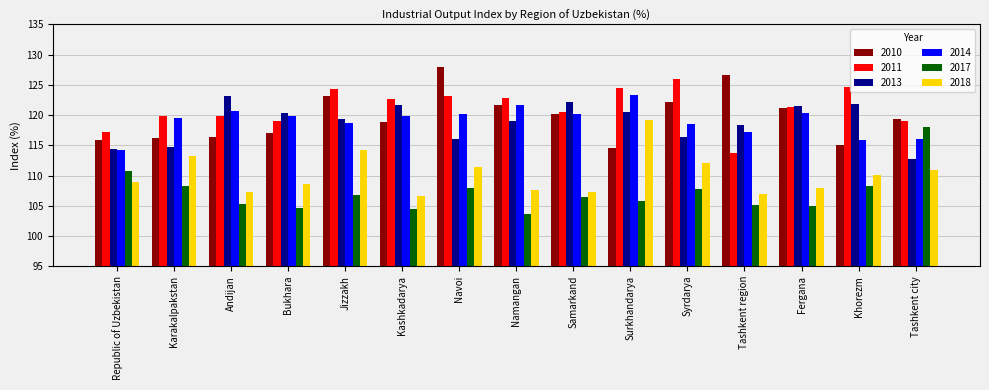

What is the label of the 6th bar from the left?

Kashkadarya